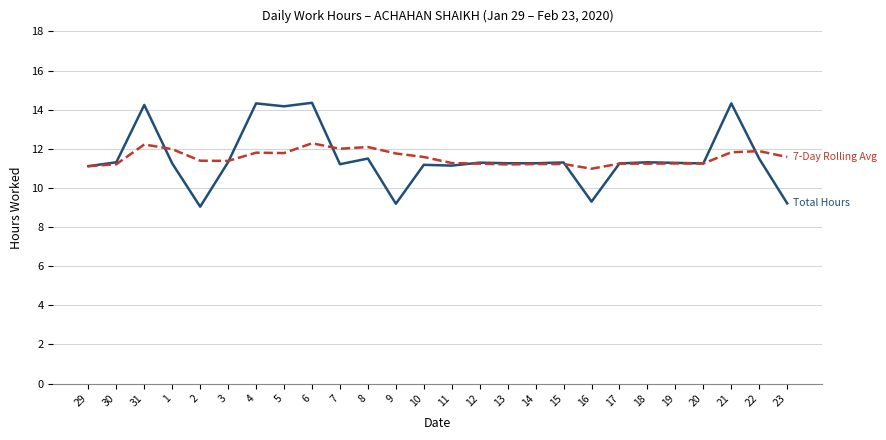

The Total Hours series shows 16.5 at 13. True or false?

False